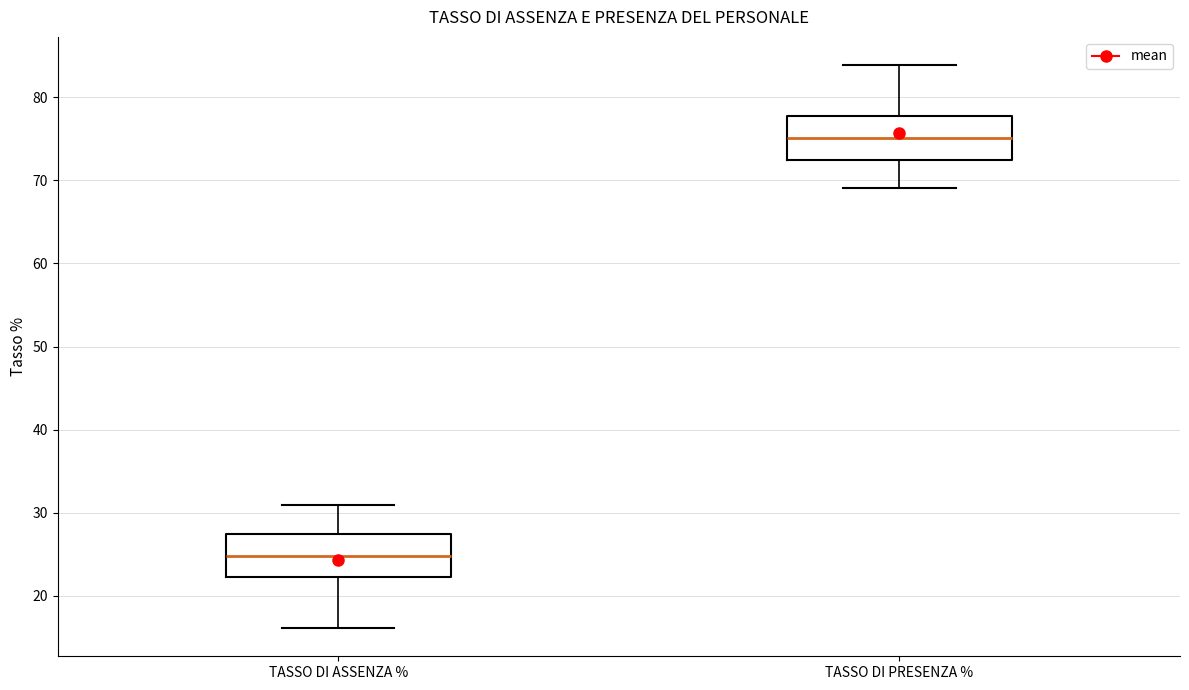

Where does the lower whisker of the box for TASSO DI PRESENZA % end on the y-axis? The values are not printed on the chart, so give them approximately, as read against the axis.

69